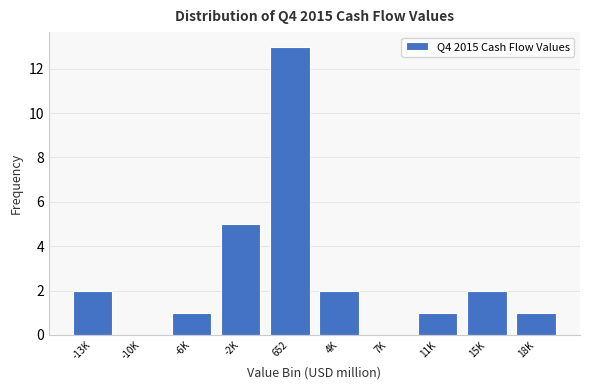

Reading left to right, extract all data points from this chart.

-13K=2	-10K=0	-6K=1	-2K=5	652=13	4K=2	7K=0	11K=1	15K=2	18K=1